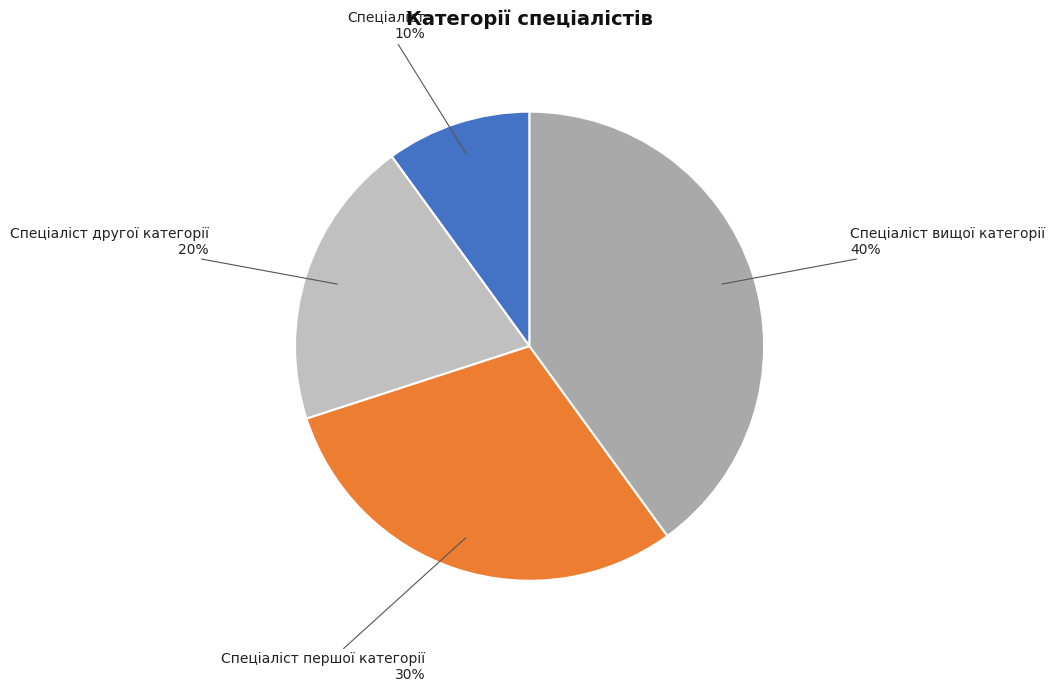

How many segments does this pie chart have?

4